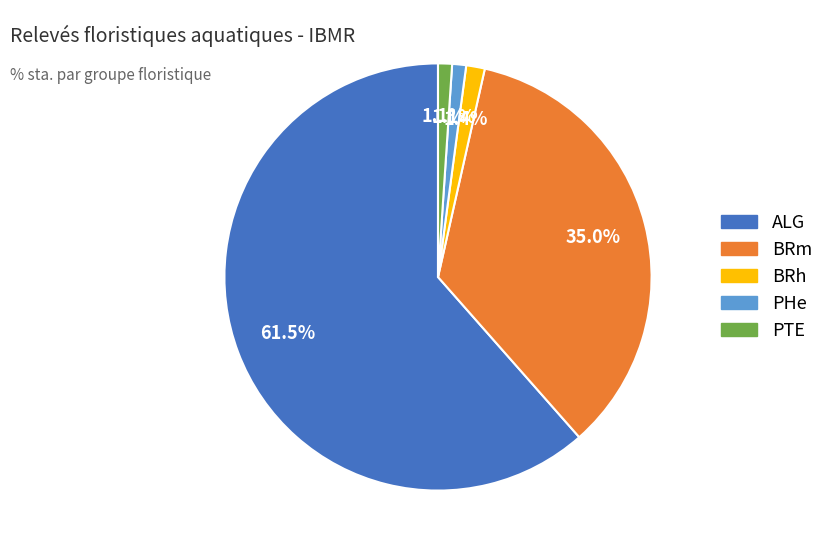

Which has a higher value, ALG or BRm?

ALG